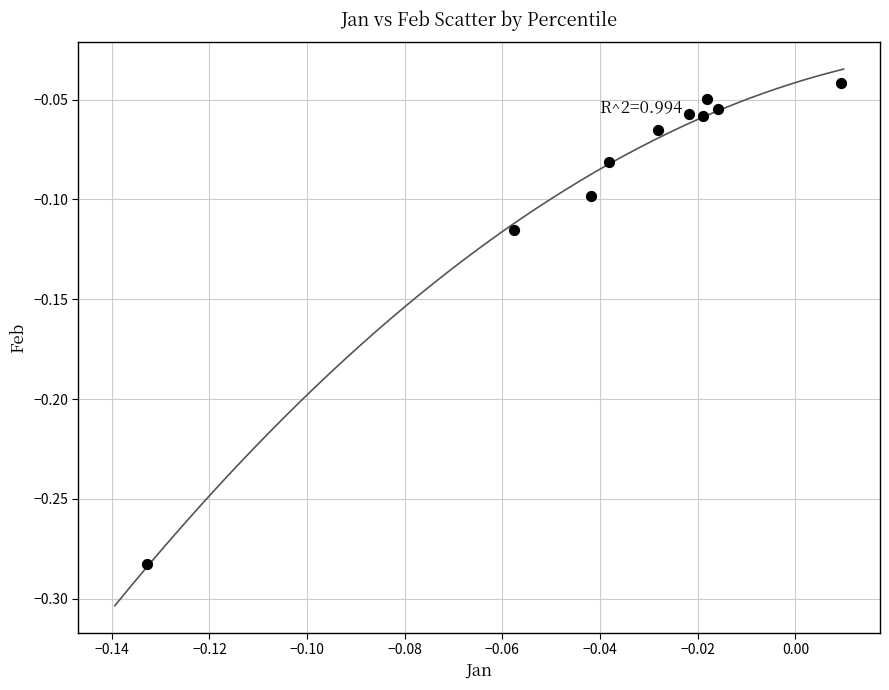

Count the number of points in this scatter plot.

10